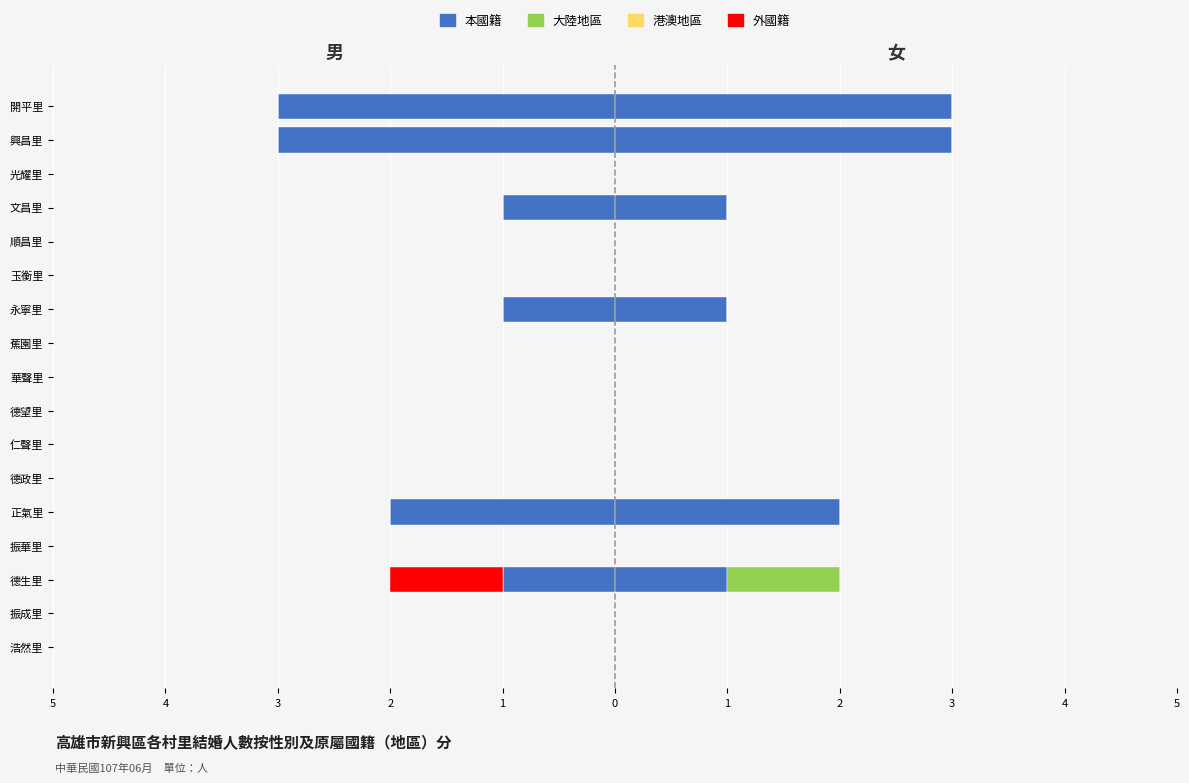

Which series has the largest total across all categories?

女_本國籍